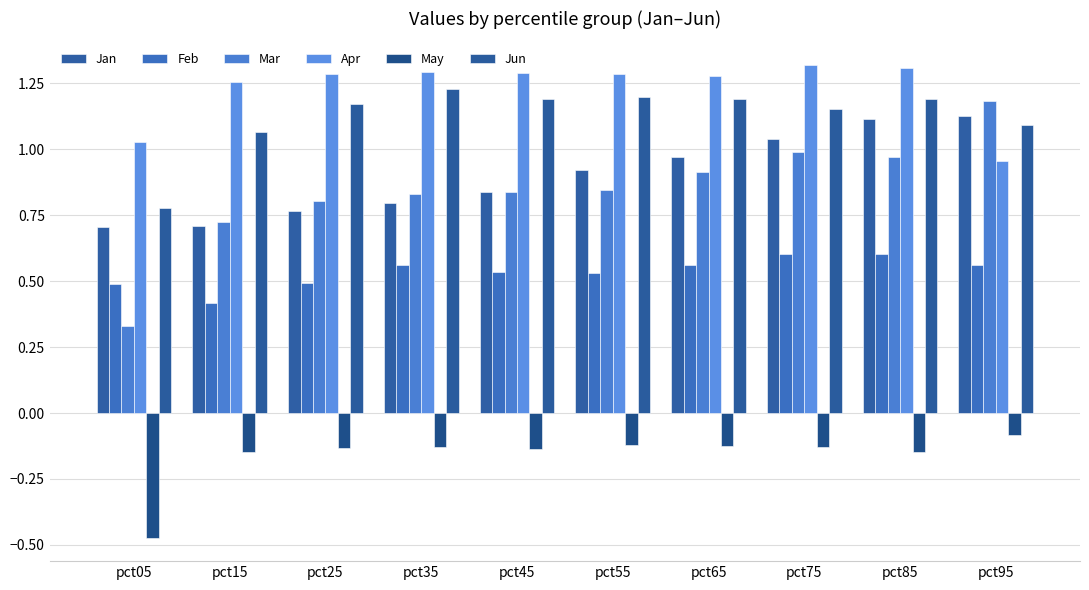

Is it true that May equals -0.1 at pct55?

True